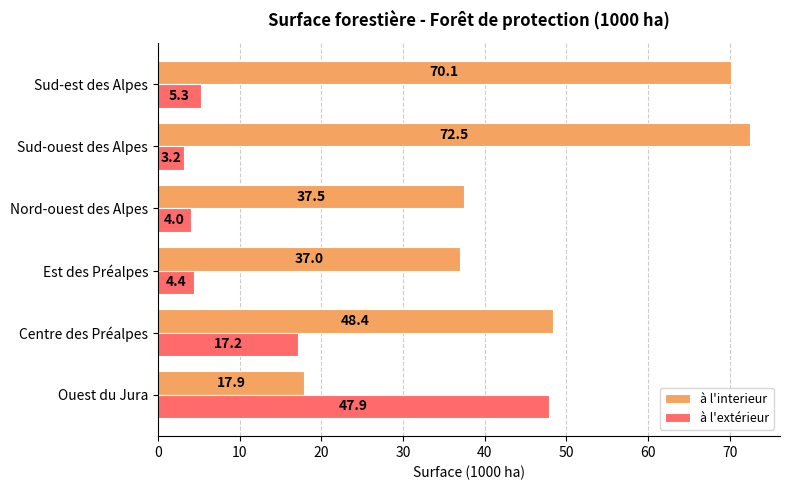

At which label is à l'interieur closest to 45?

Centre des Préalpes